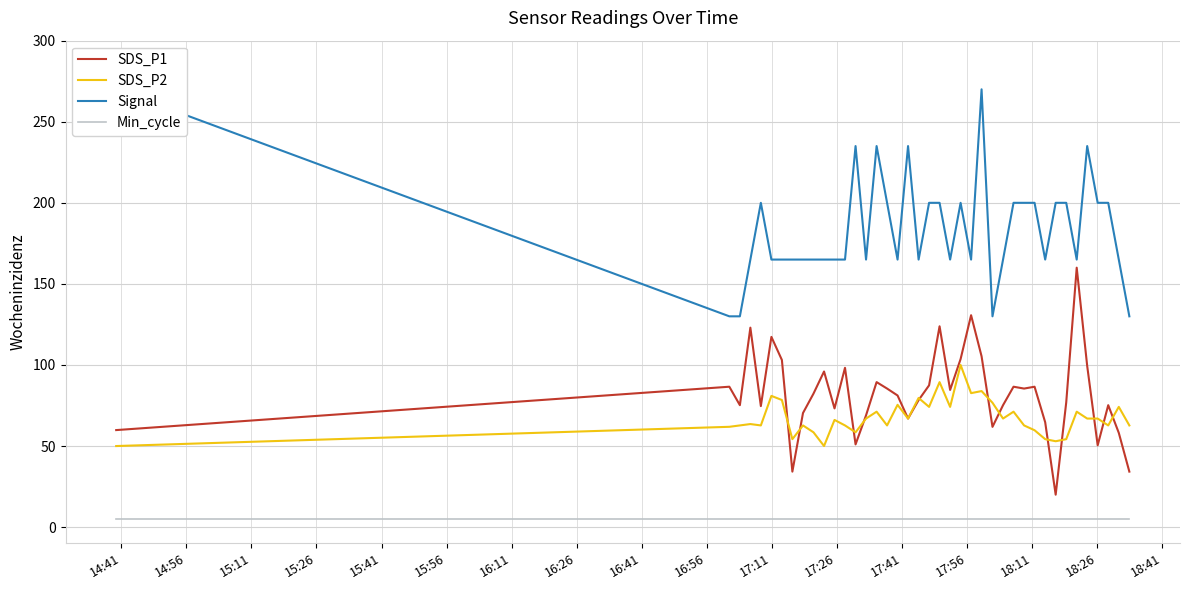

What is the highest value of the SDS_P2 series?

100.0